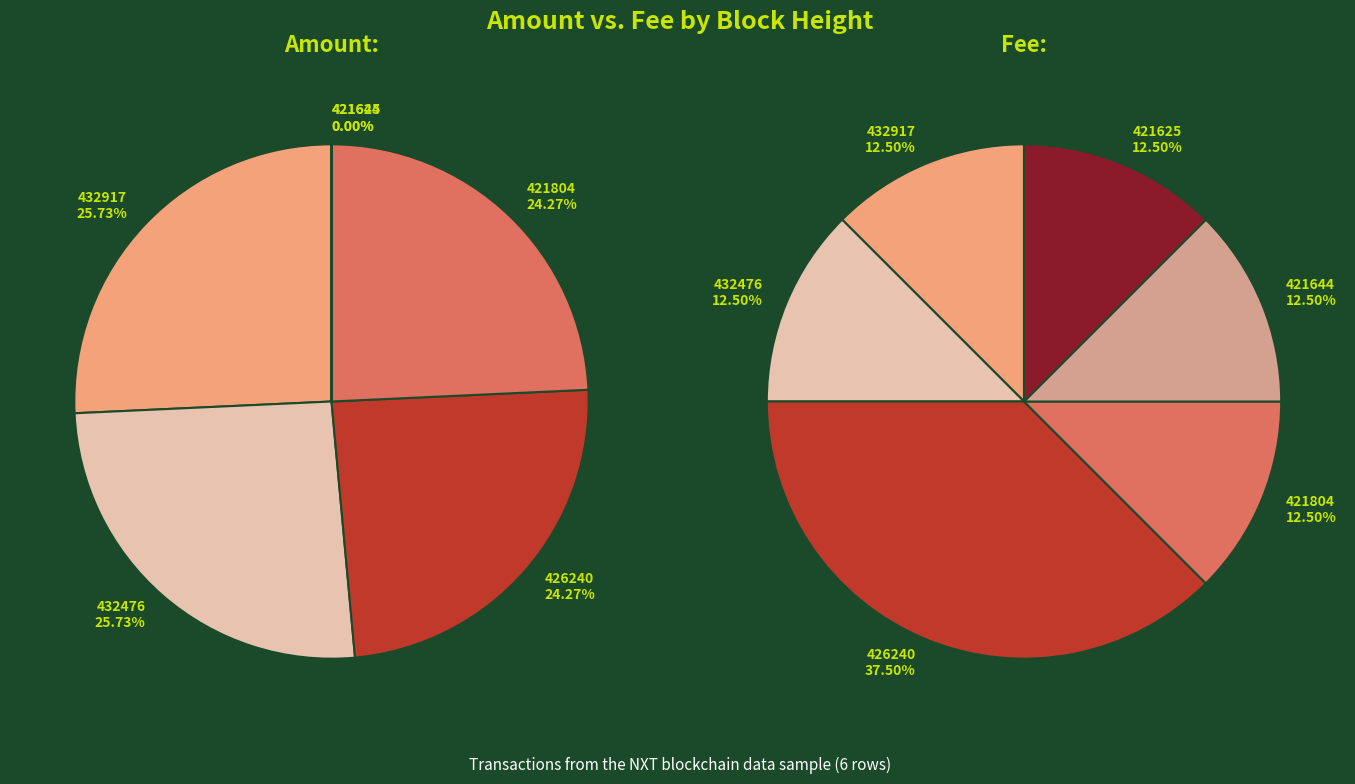

To the nearest percent, what is the difference between the 432476 and 421625 slice percentages?

26%